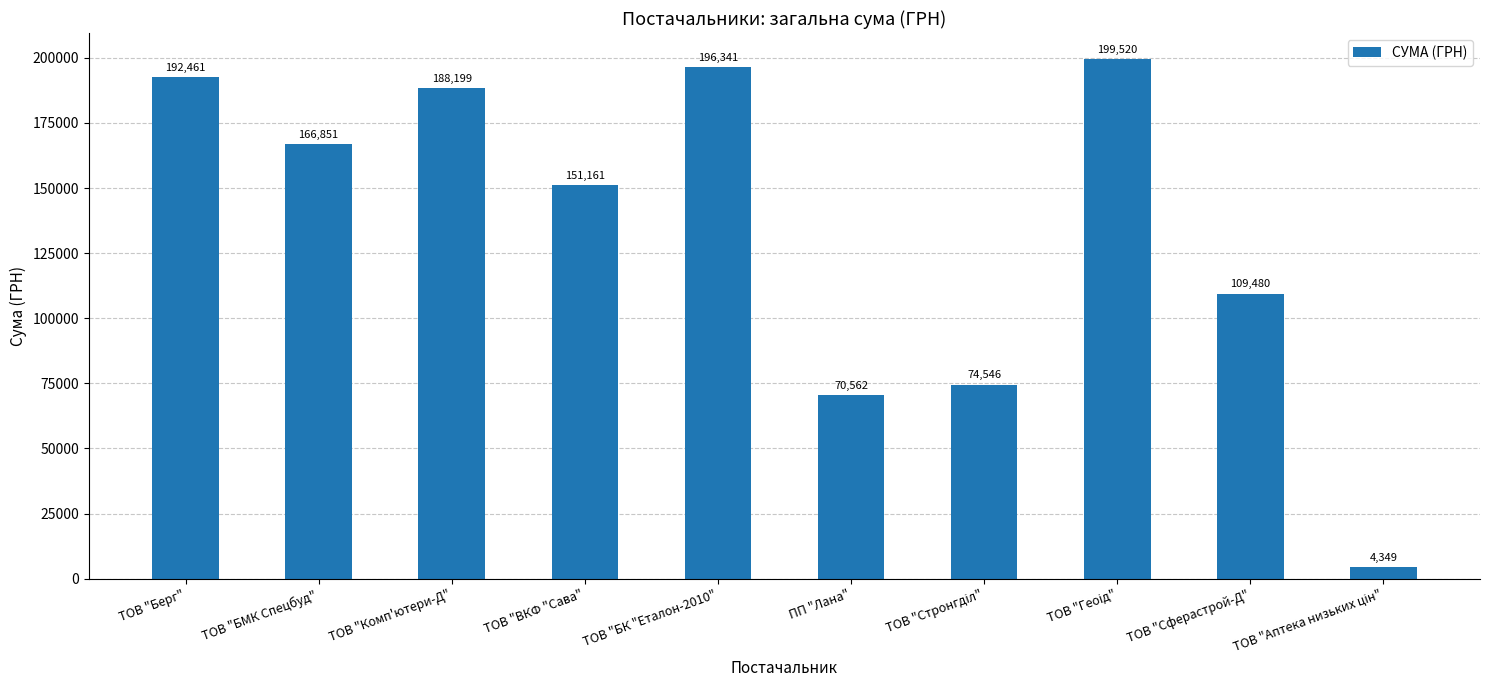

What is the approximate value at ТОВ "Сферастрой-Д"?

109480.0